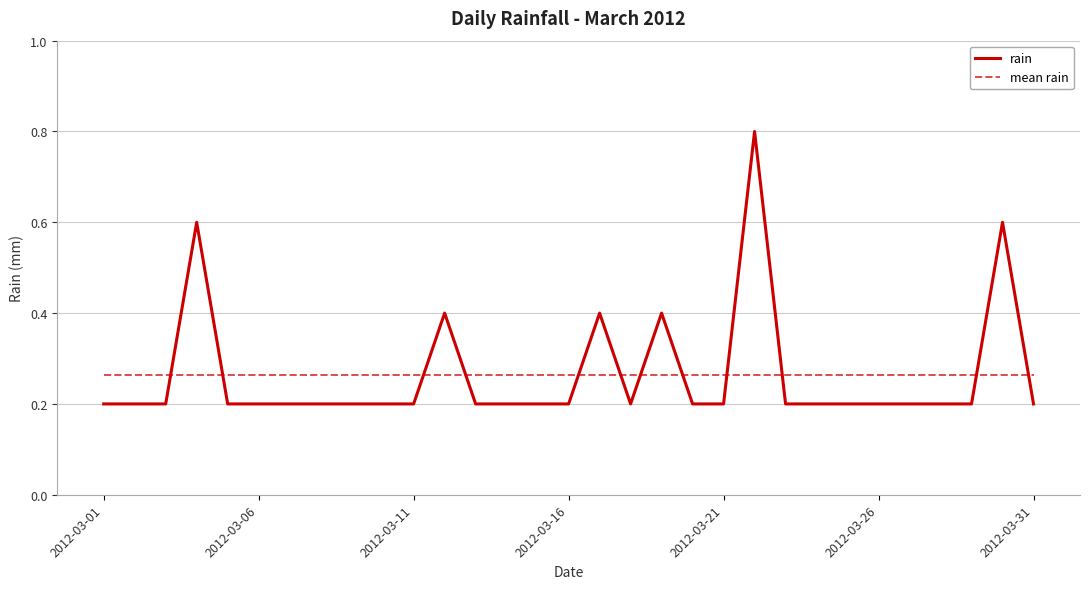

Rank the series by their maximum value, from highest to lowest.

rain, mean rain